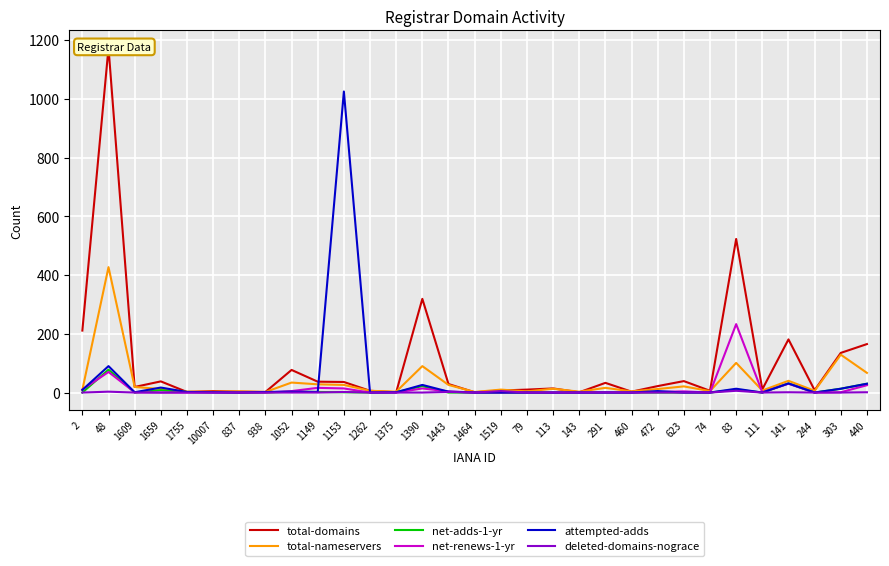

True or false: net-renews-1-yr has a value of 122 at 48.

False